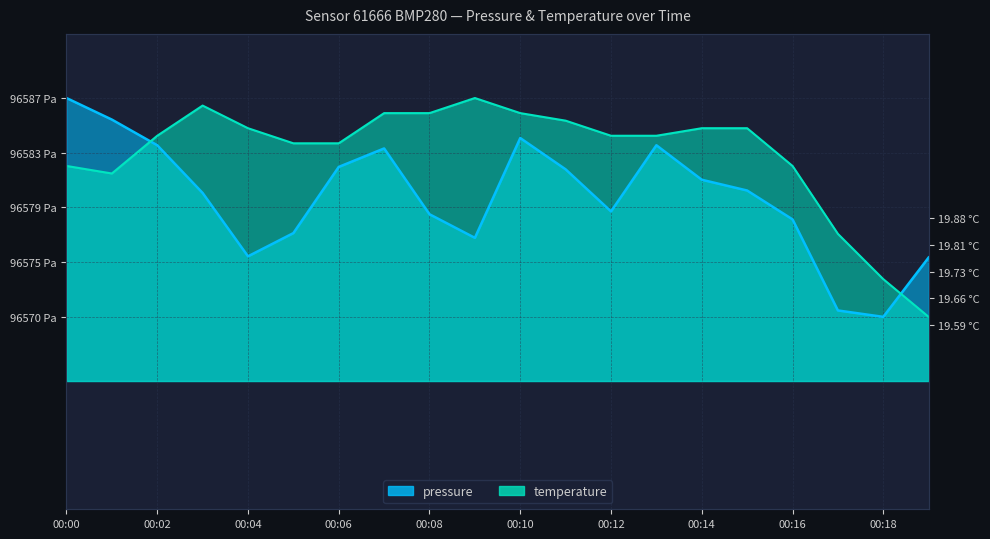

Count the number of categories in the chart.

20